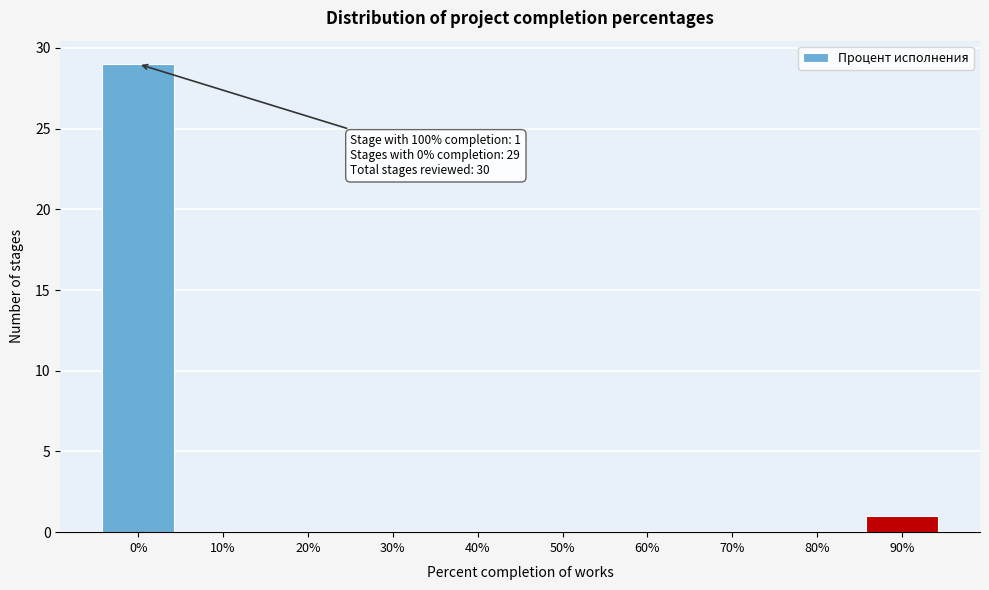

Reading left to right, list all the values displayed in this chart.

0%=29	10%=0	20%=0	30%=0	40%=0	50%=0	60%=0	70%=0	80%=0	90%=1